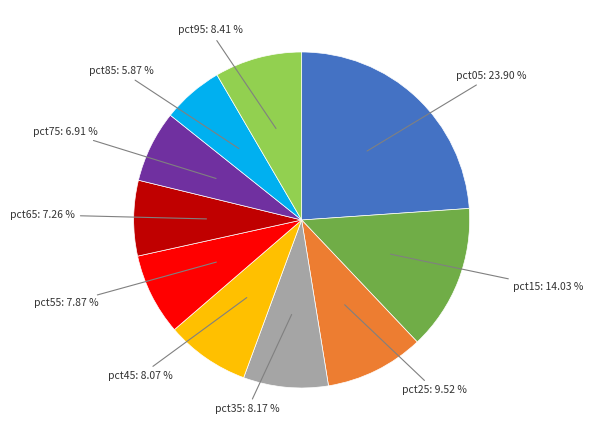

Is the sum of pct45: 8.07 % and pct15: 14.03 % greater than half?

No